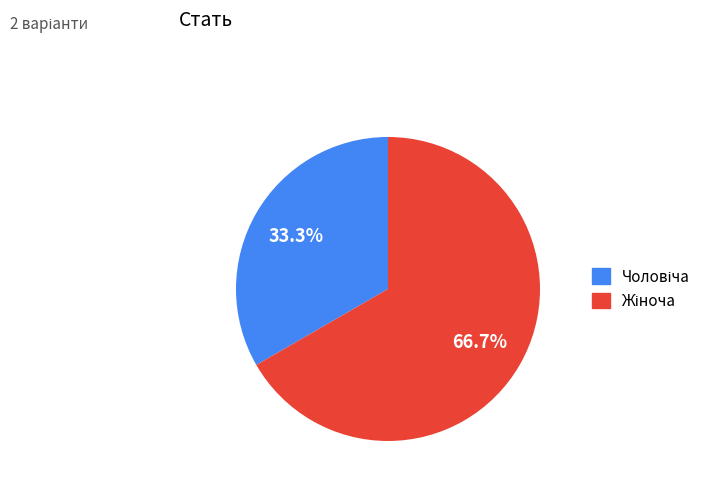

Is there a majority slice in this chart?

Yes